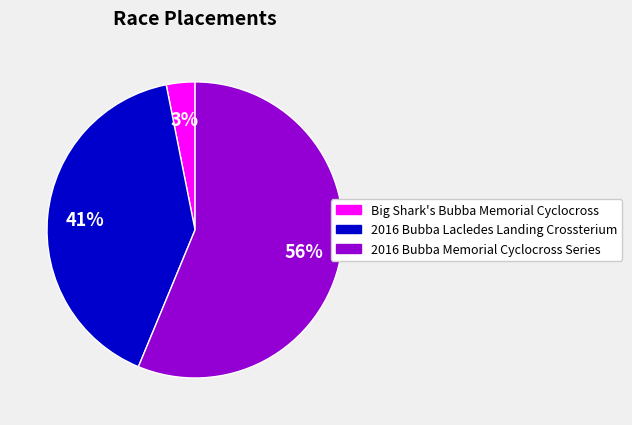

To the nearest percent, what is the combined percentage of Big Shark's Bubba Memorial Cyclocross and 2016 Bubba Memorial Cyclocross Series?

59%